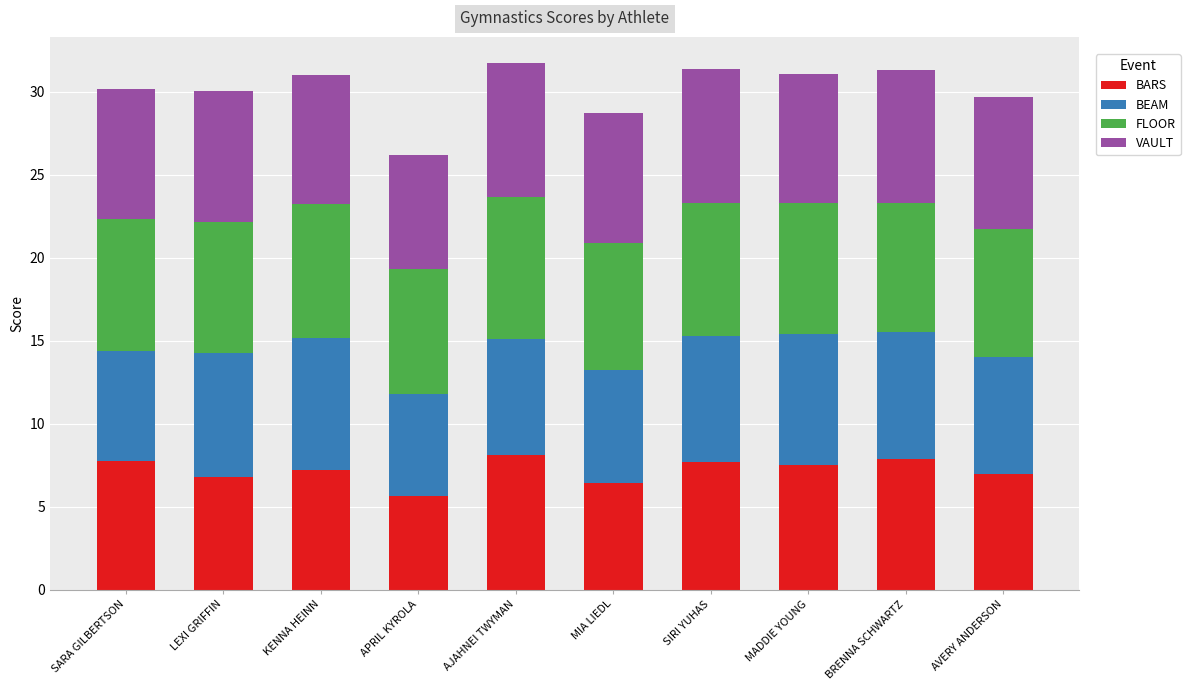

What is the minimum value for BARS?

5.7